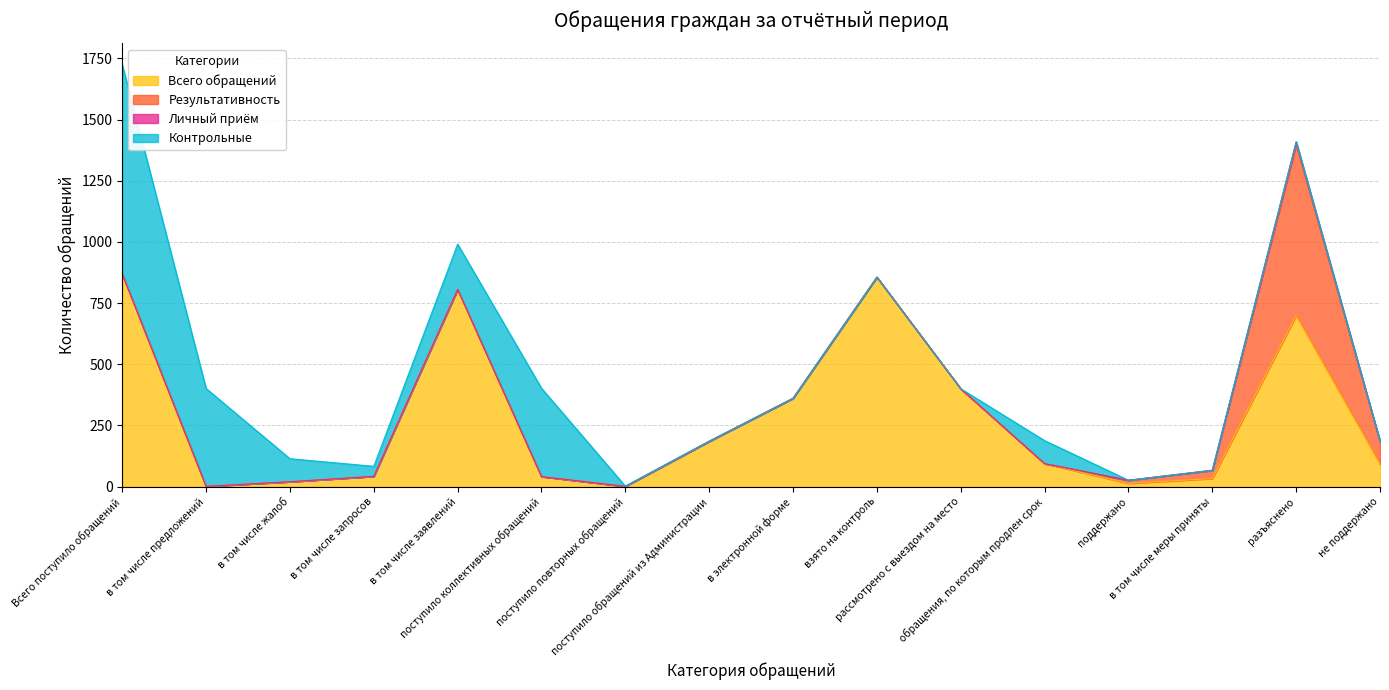

What is the sum of all Личный приём values?

13